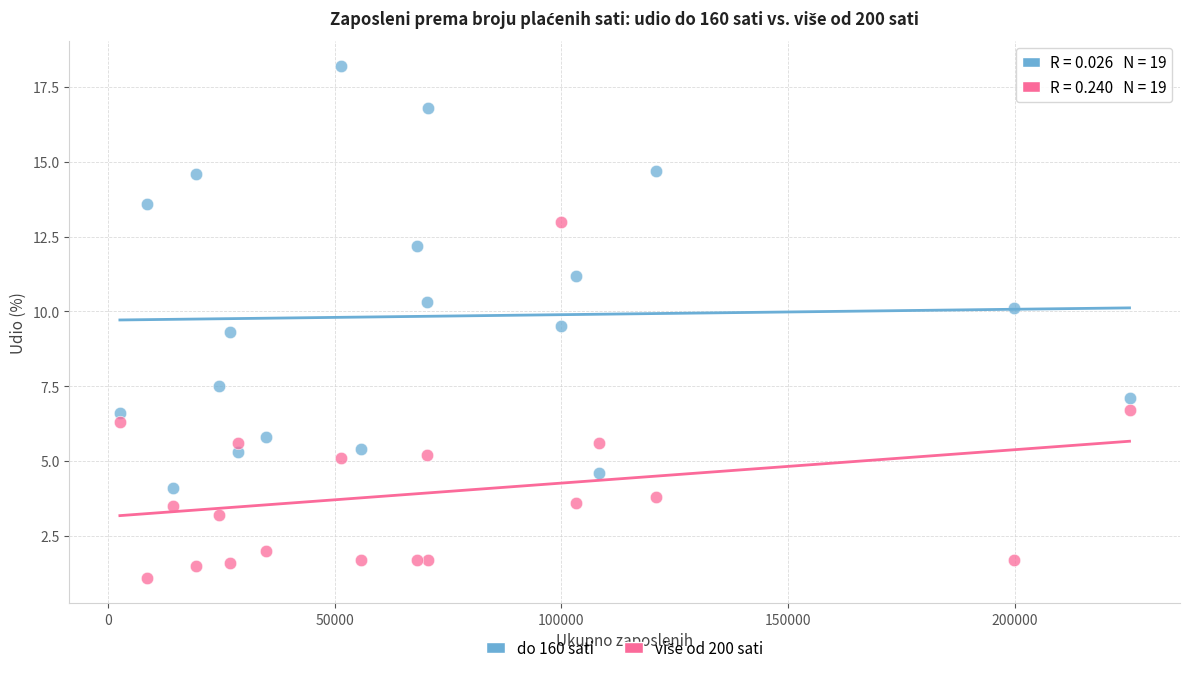

Which series has the largest Y range (max minus min)?

do 160 sati